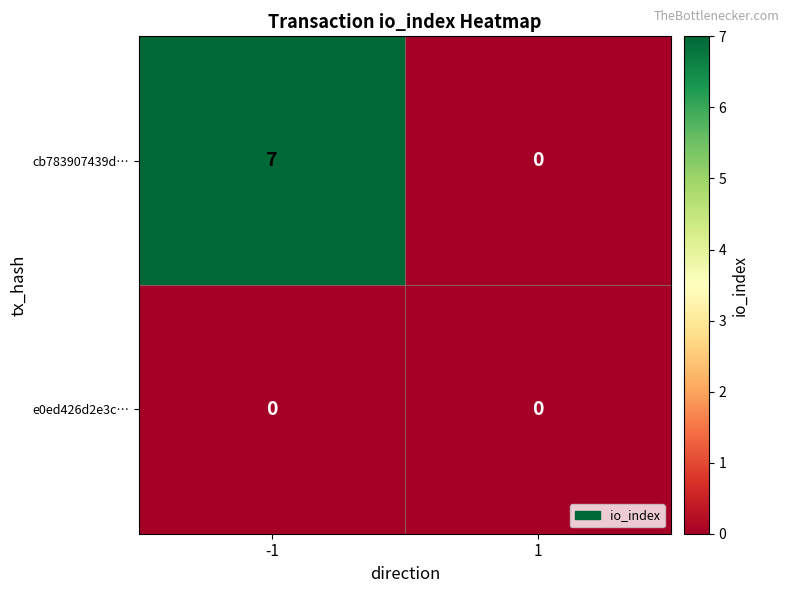

Rank the series at -1 from highest to lowest value.

cb783907439d…, e0ed426d2e3c…